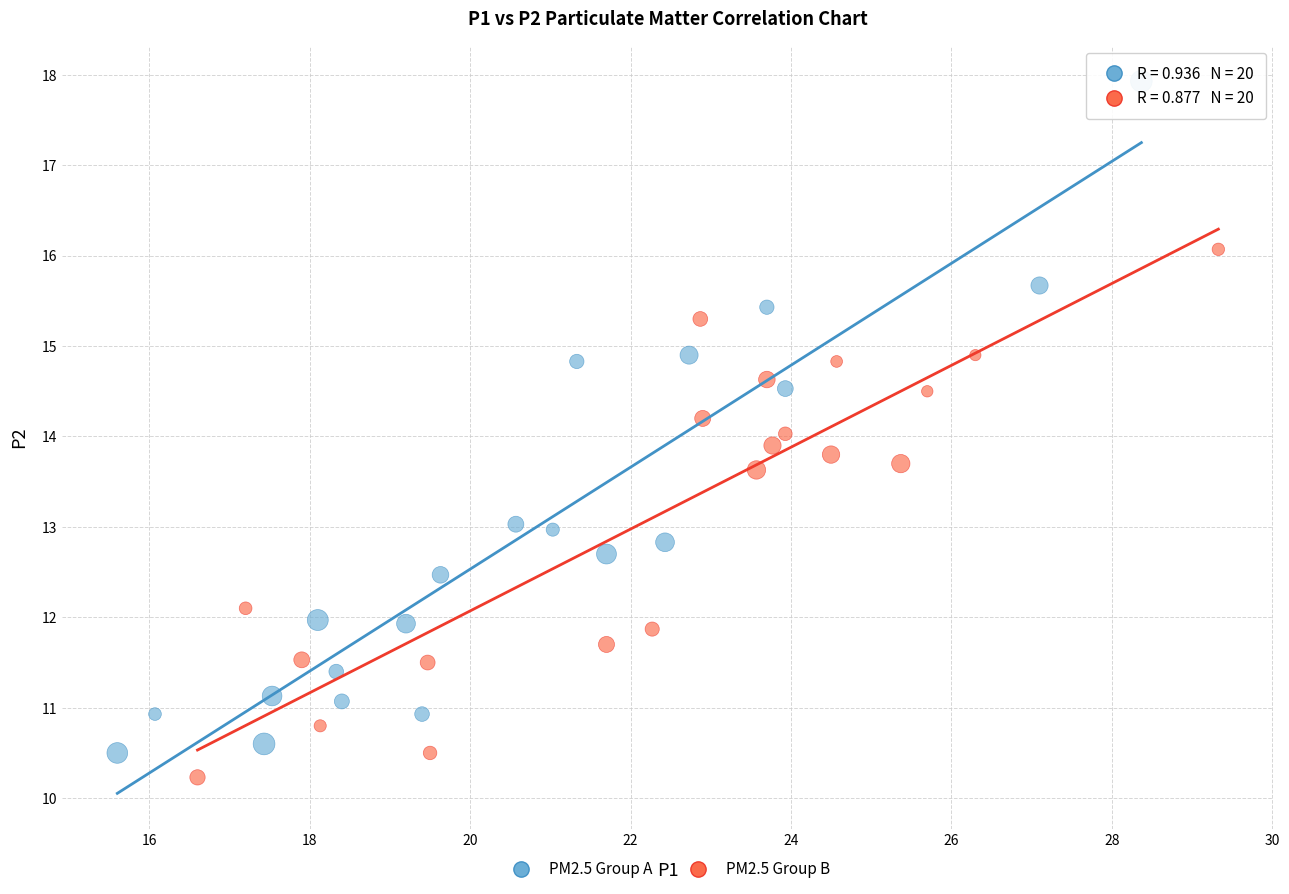

Which series has the largest Y range (max minus min)?

PM2.5 Group A